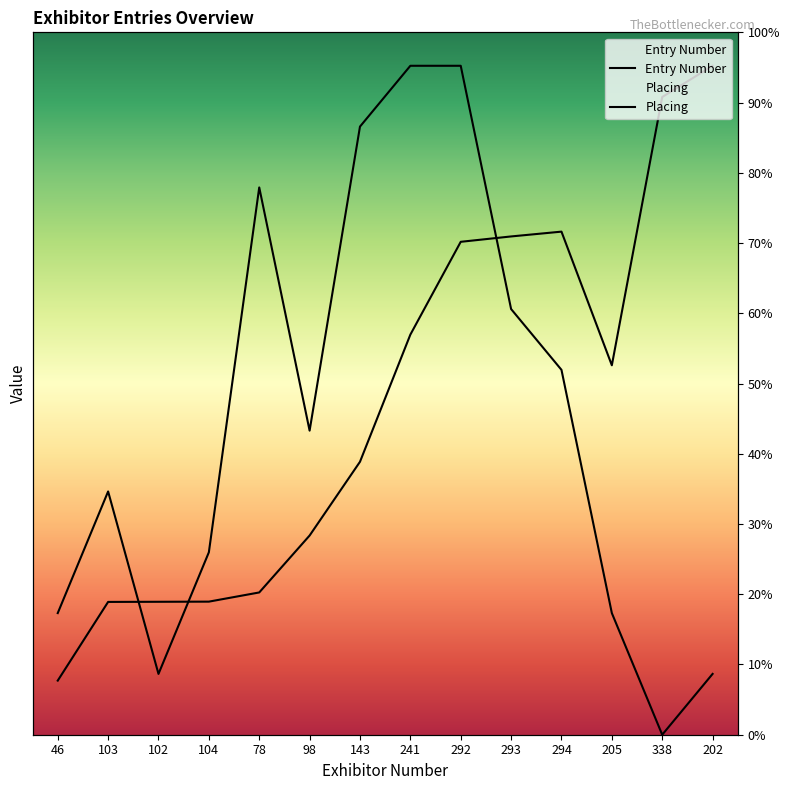

Rank the series at 78 from highest to lowest value.

Placing, Entry Number